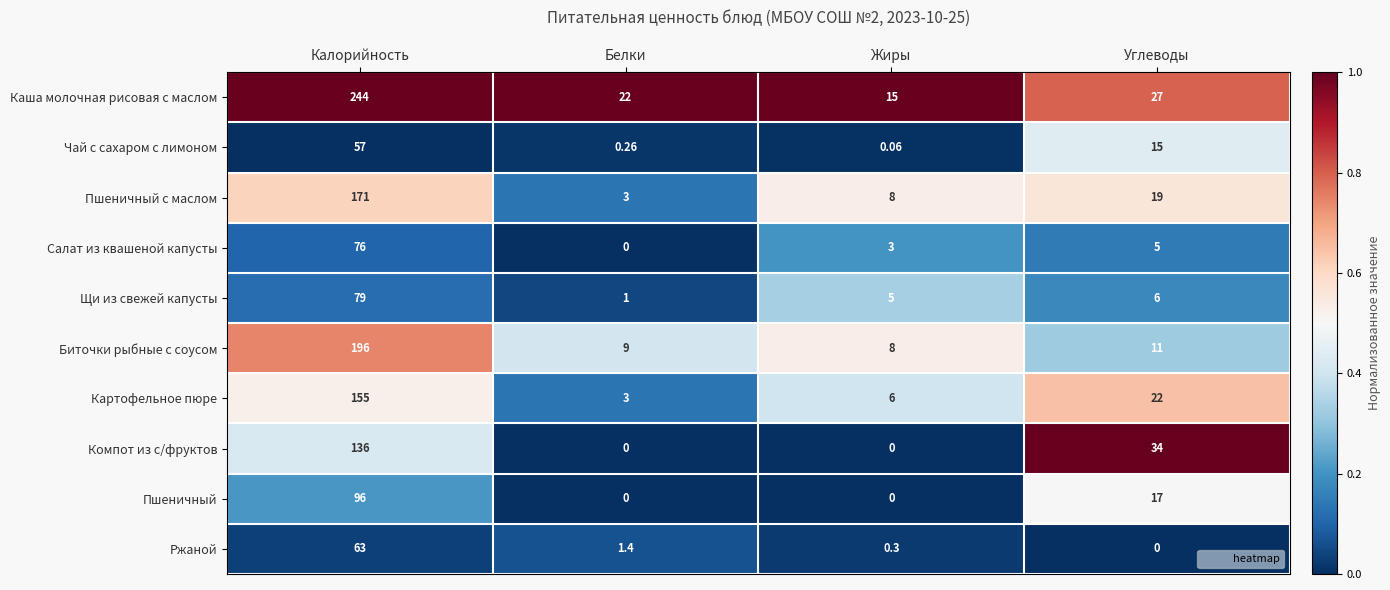

Which series has the largest range (max minus min)?

Каша молочная рисовая с маслом